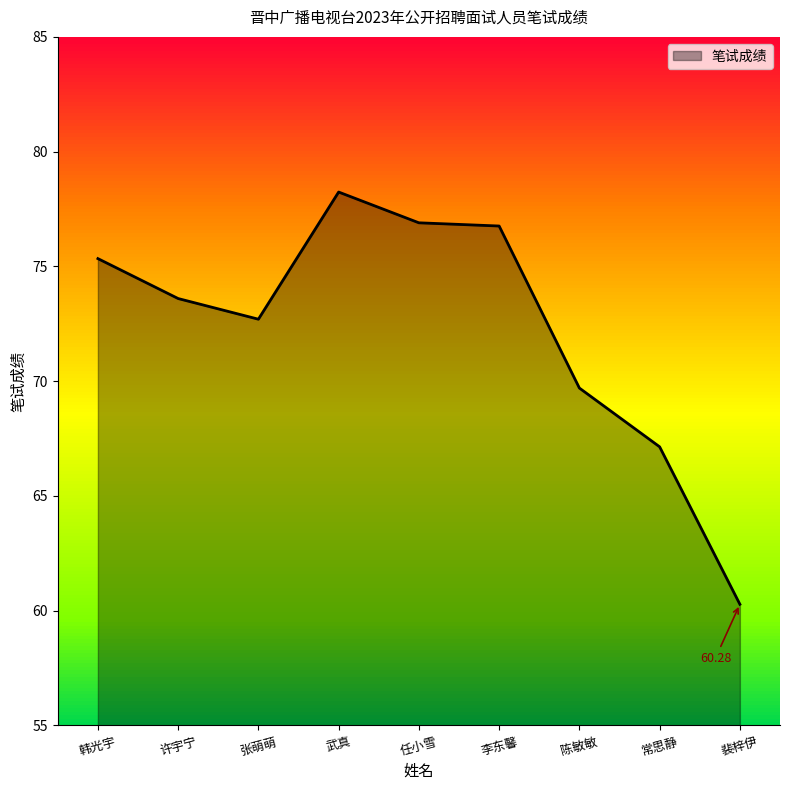

Does the chart display data point markers on the line(s)?

No